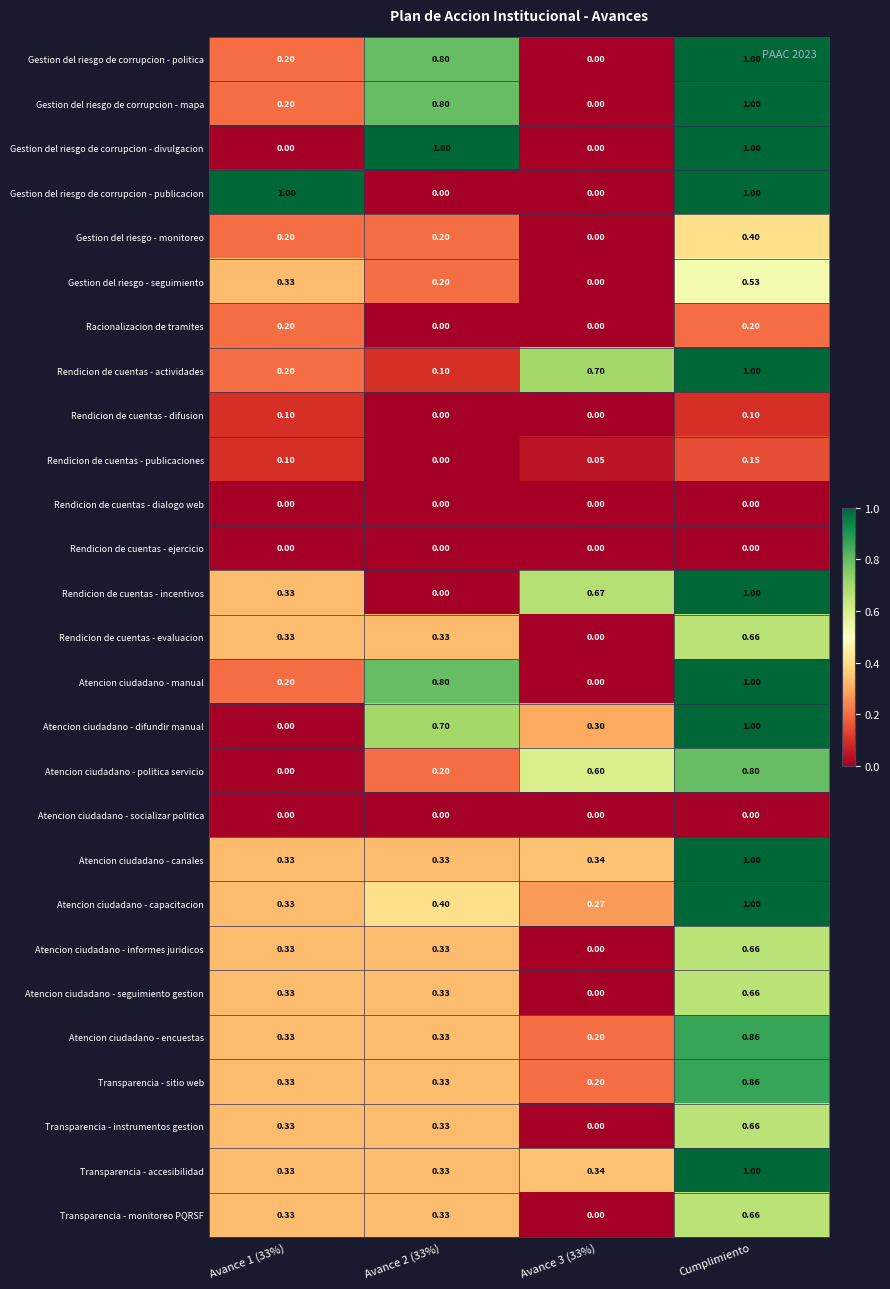

At which label does Atencion ciudadano - encuestas reach its peak?

Cumplimiento